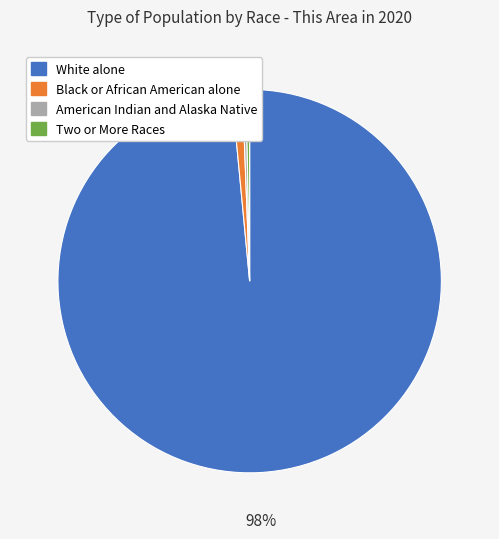

Is there a majority slice in this chart?

Yes